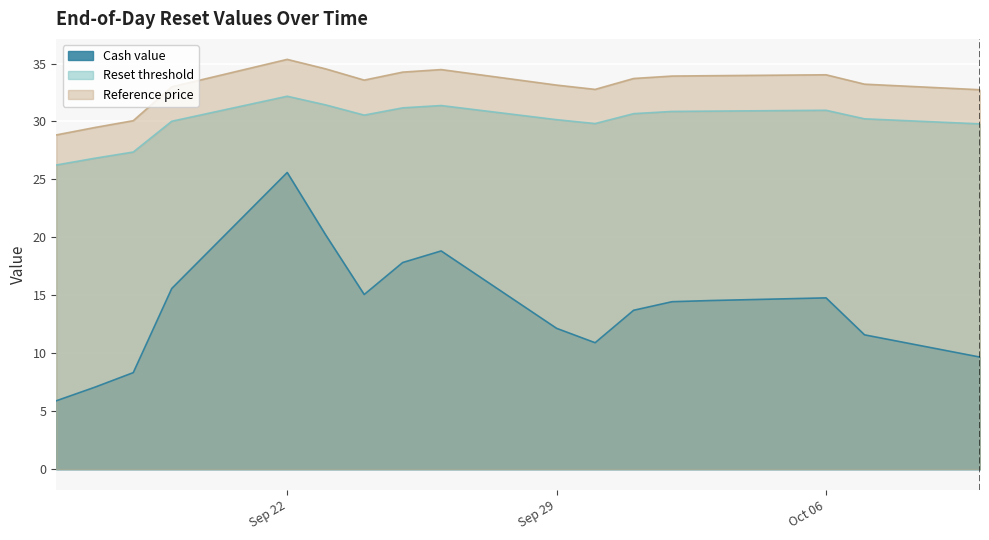

True or false: Cash value and Reset threshold intersect in this chart.

False